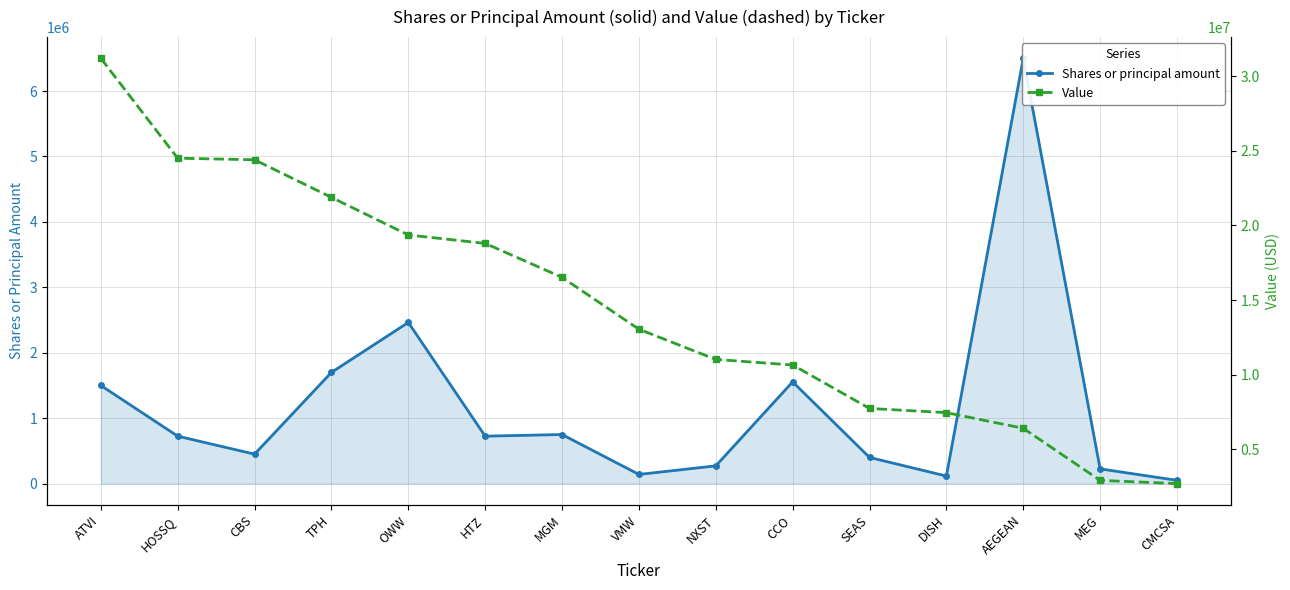

How many categories are shown in the chart?

15